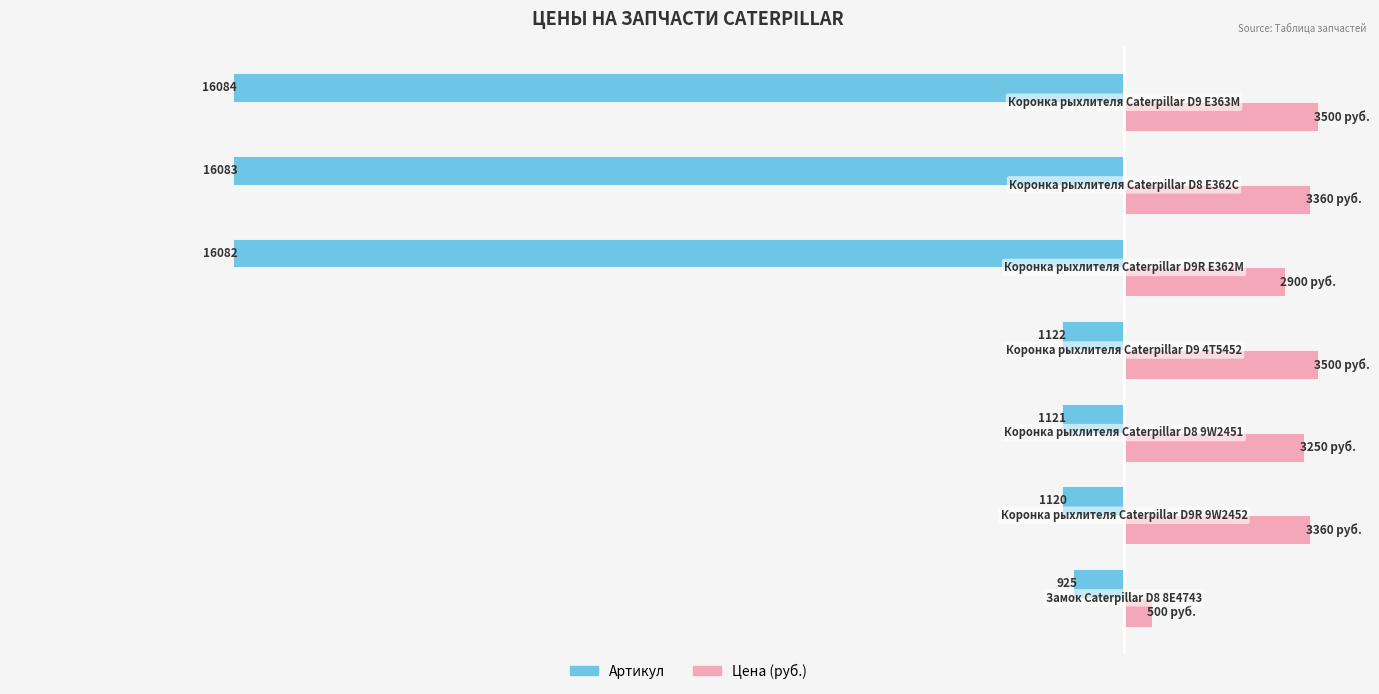

What are all the series names shown in the legend?

Артикул, Цена (руб.)